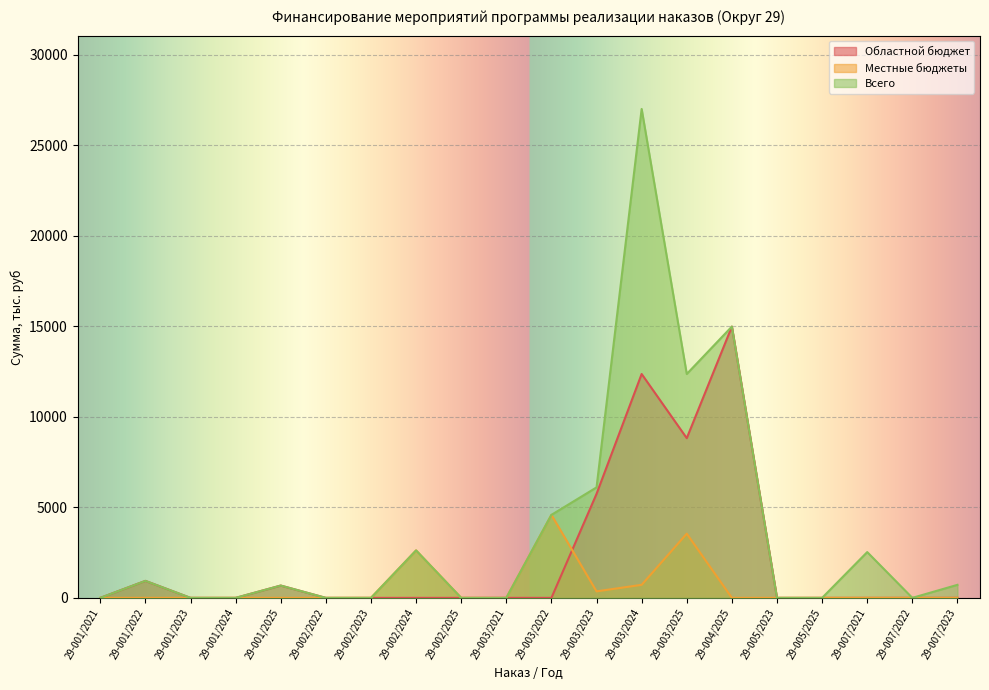

Which has a higher value, 29-005/2023 or 29-005/2025?

29-005/2023